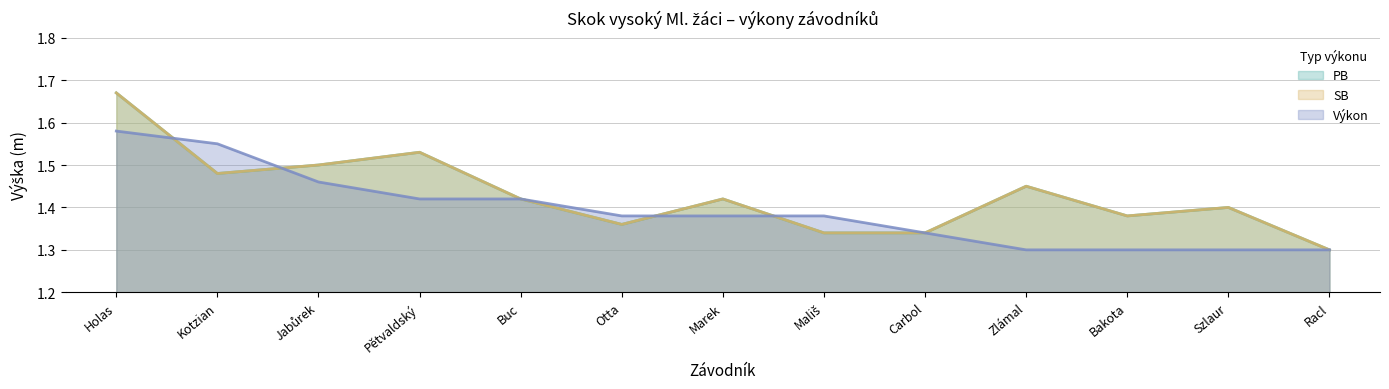

Reading left to right, transcribe all the data shown in this chart.

PB: 1.7	1.5	1.5	1.5	1.4	1.4	1.4	1.3	1.3	1.4	1.4	1.4	1.3
SB: 1.7	1.5	1.5	1.5	1.4	1.4	1.4	1.3	1.3	1.4	1.4	1.4	1.3
Výkon: 1.6	1.6	1.5	1.4	1.4	1.4	1.4	1.4	1.3	1.3	1.3	1.3	1.3